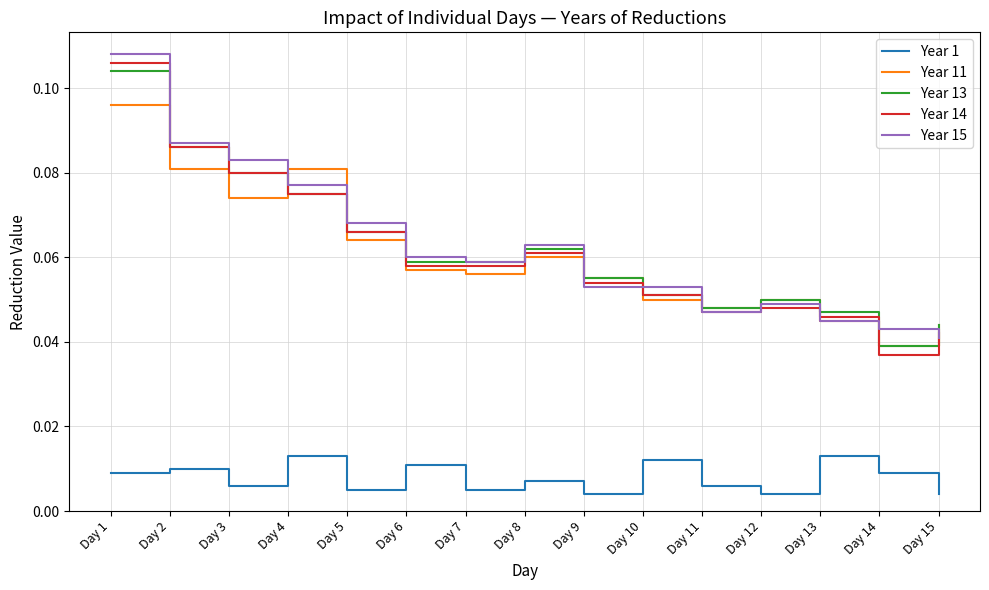

Is the value of Year 13 at Day 8 greater than the value of Year 15 at Day 12?

Yes